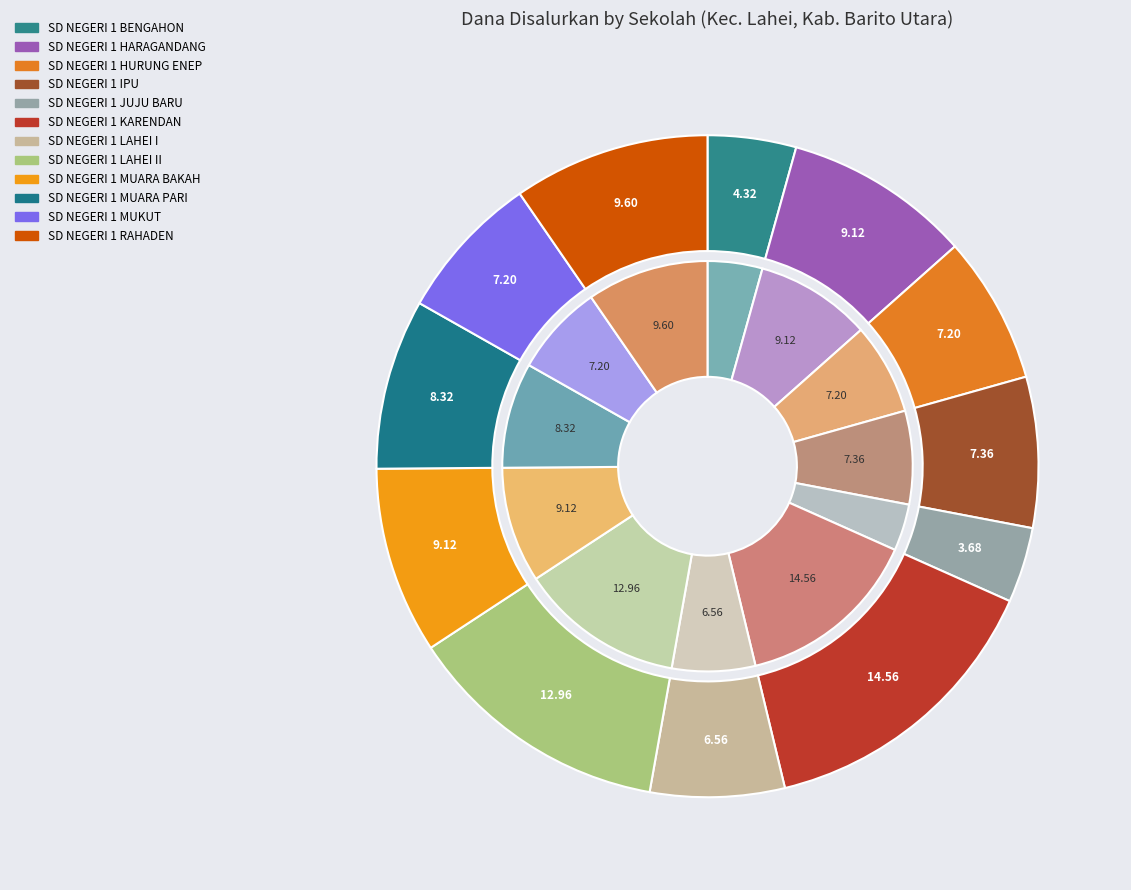

Which has a higher value, SD NEGERI 1 RAHADEN or SD NEGERI 1 BENGAHON?

SD NEGERI 1 RAHADEN